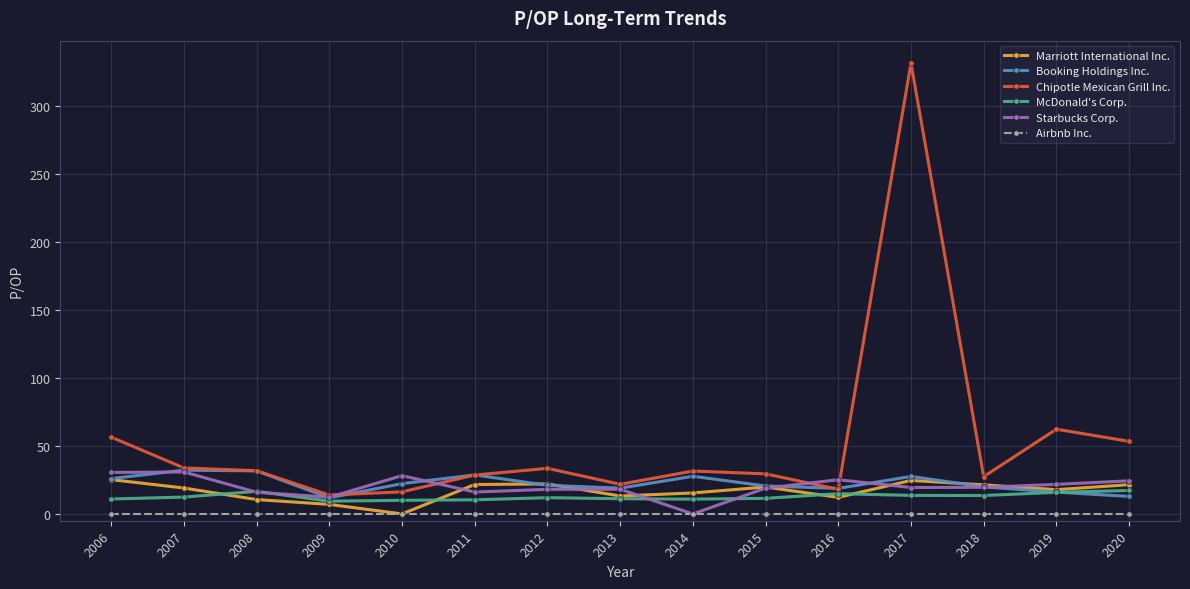

True or false: Airbnb Inc. and Booking Holdings Inc. intersect in this chart.

False